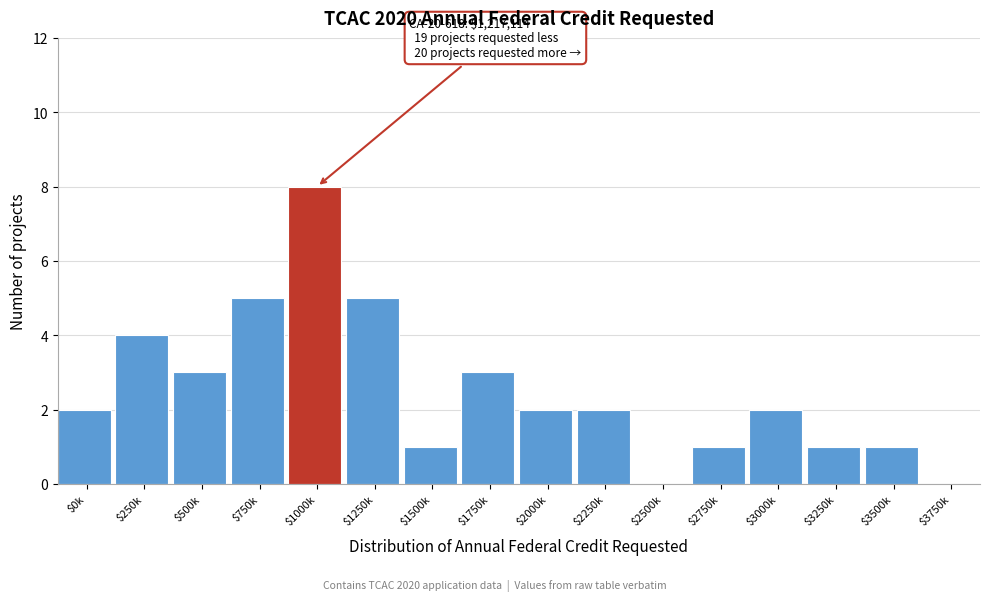

Is it true that the value at $2250k is 3?

False